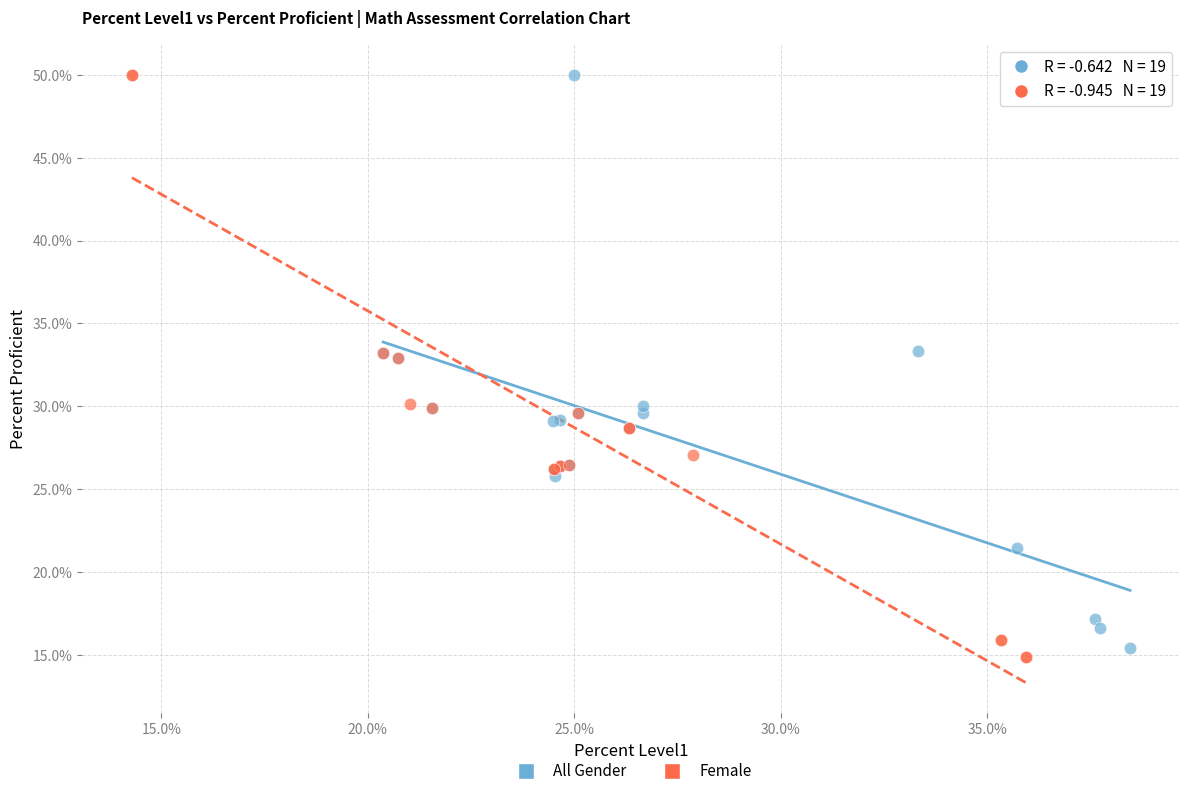

Which series has the widest spread of Y values?

Female